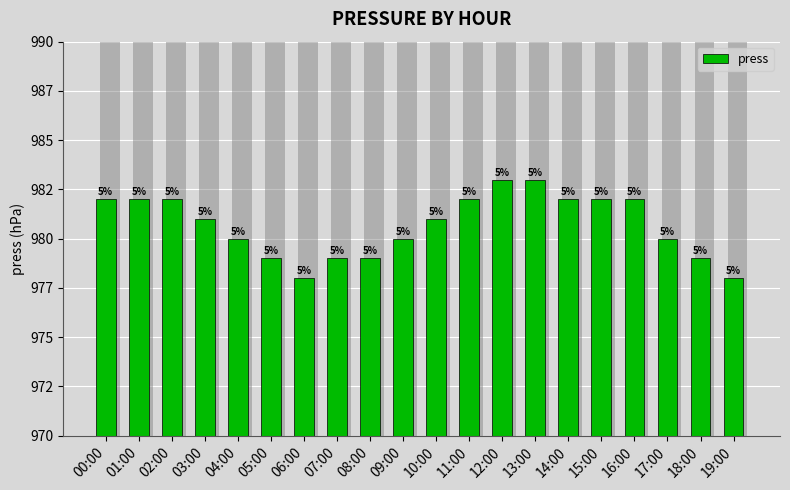

Rank the categories by value from lowest to highest.

06:00, 19:00, 05:00, 07:00, 08:00, 18:00, 04:00, 09:00, 17:00, 03:00, 10:00, 00:00, 01:00, 02:00, 11:00, 14:00, 15:00, 16:00, 12:00, 13:00